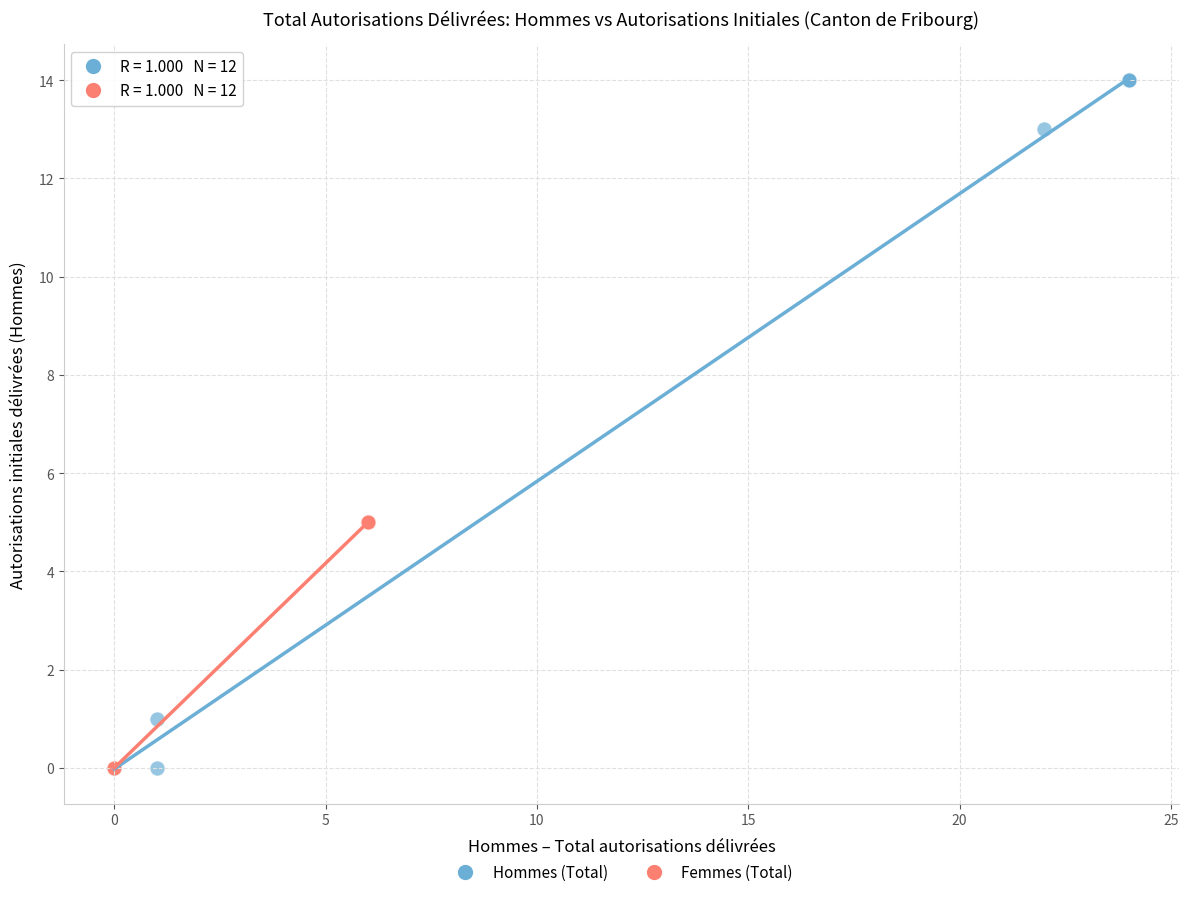

Which series contains the highest Y value?

Hommes (Total)